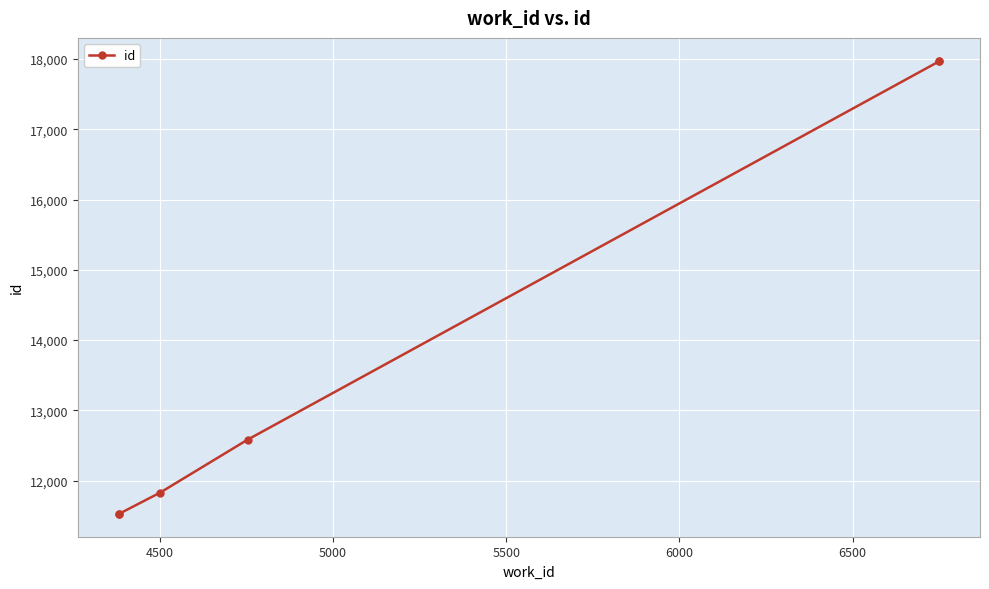

What is the ratio of the value at 5000 to the value at 6000?

0.7